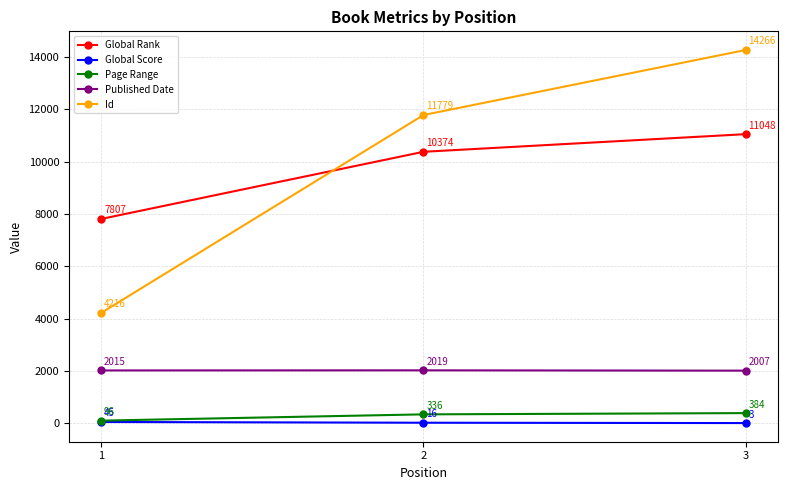

How many distinct data groups are displayed?

5